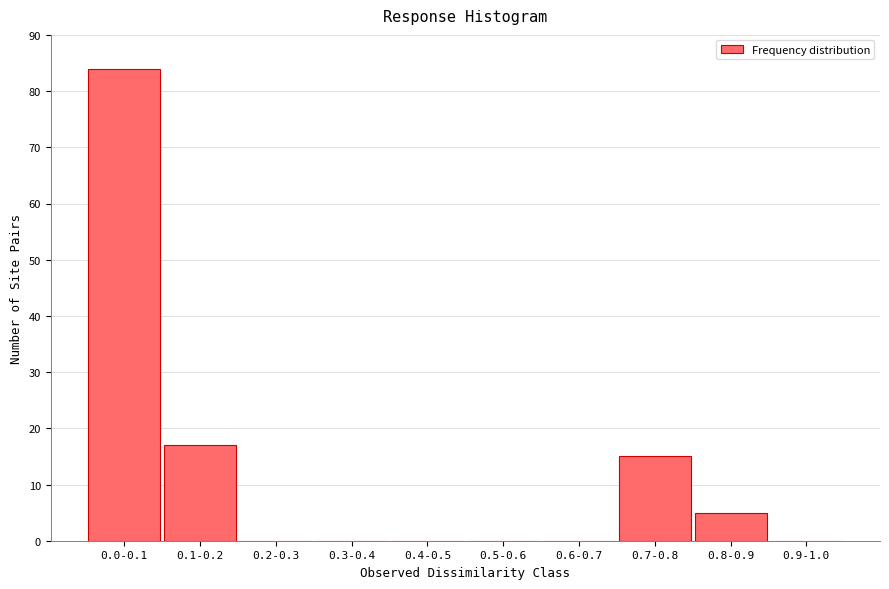

Reading left to right, transcribe all the data shown in this chart.

0.0-0.1=84	0.1-0.2=17	0.2-0.3=0	0.3-0.4=0	0.4-0.5=0	0.5-0.6=0	0.6-0.7=0	0.7-0.8=15	0.8-0.9=5	0.9-1.0=0